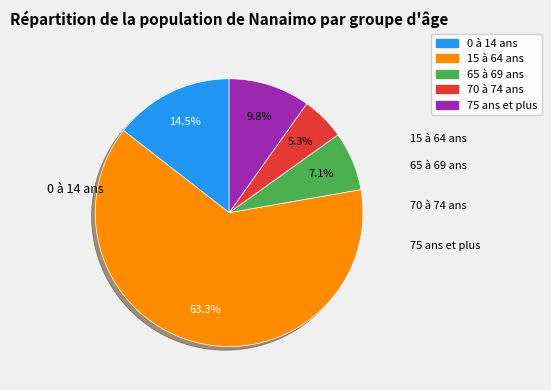

To the nearest percent, what is the average slice percentage?

20%